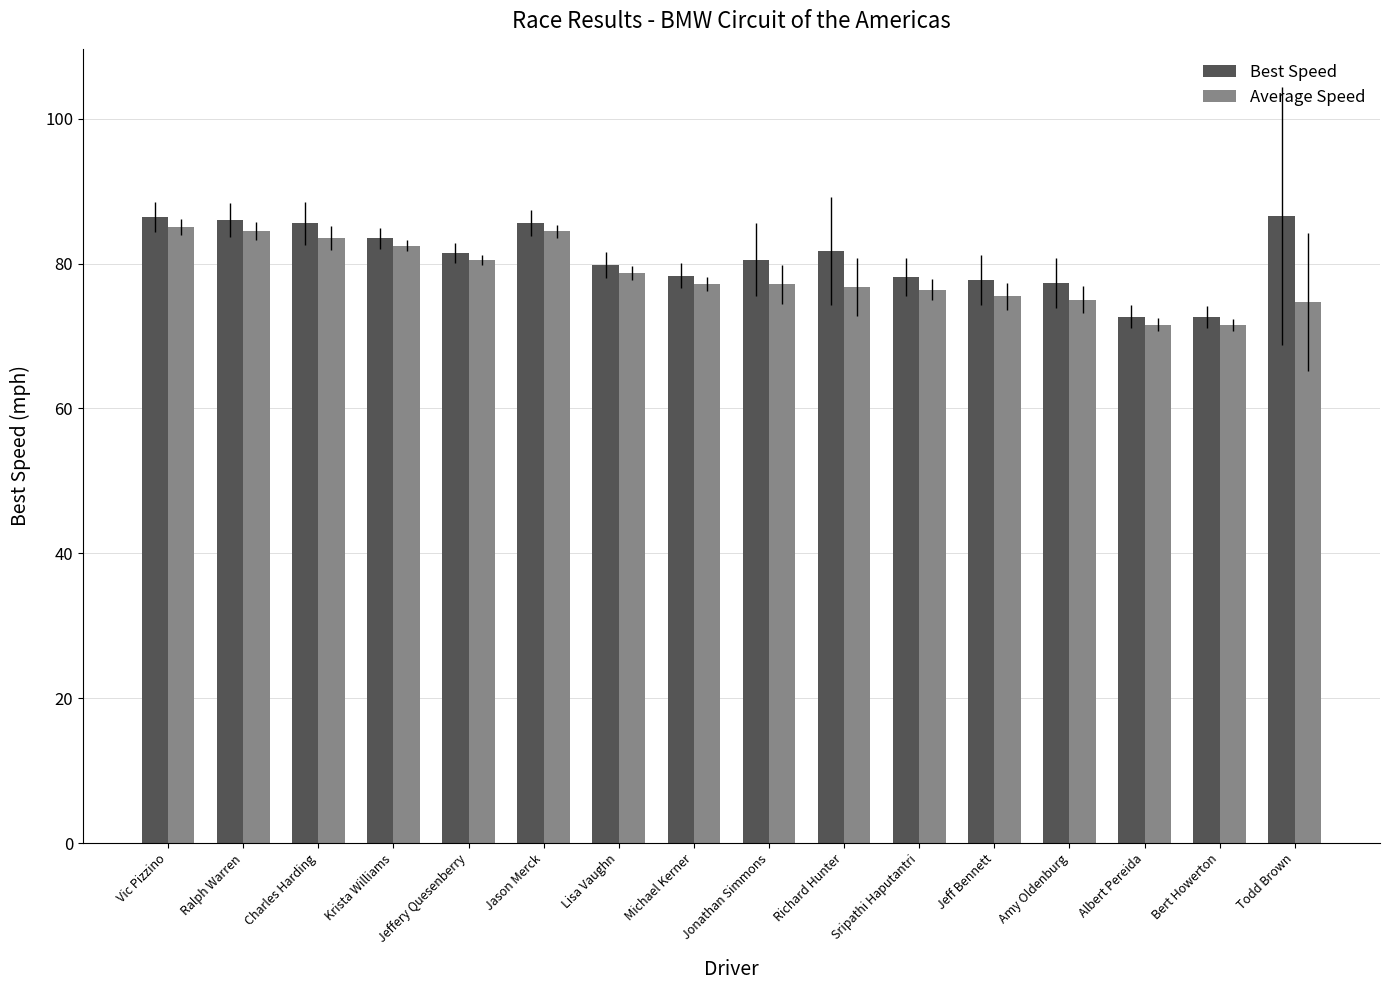

What is the value of the Best Speed bar at the 16th from the left?

86.6